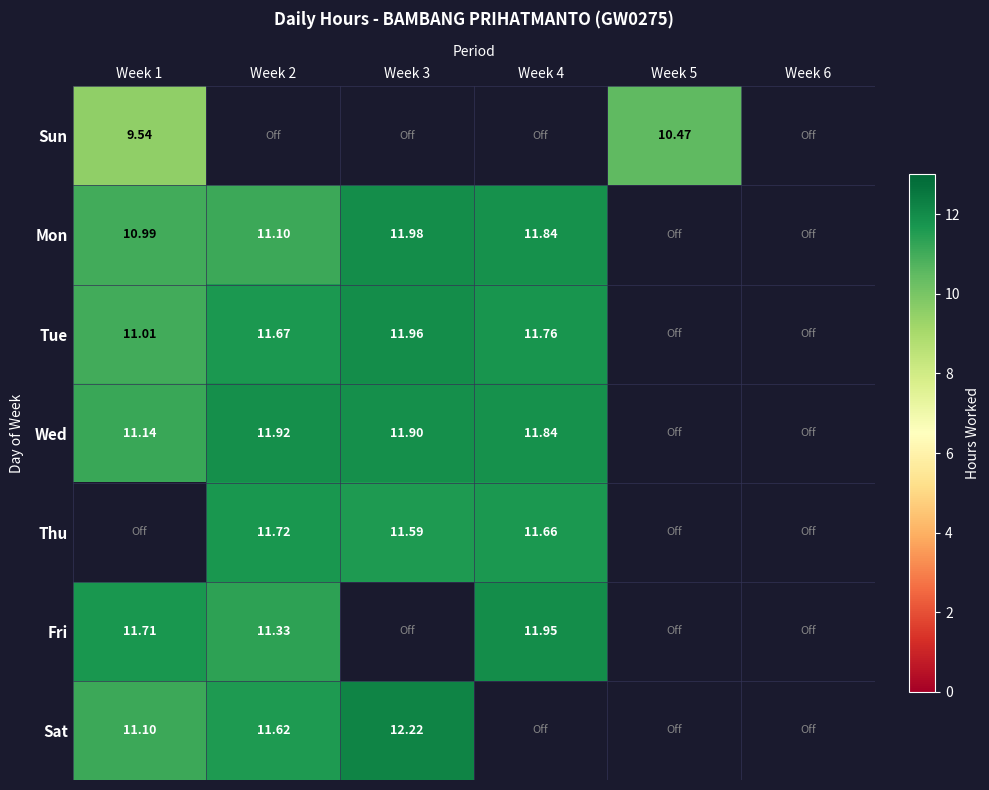

At Week 2, list the series in order from largest to smallest.

Wed, Thu, Tue, Sat, Fri, Mon, Sun